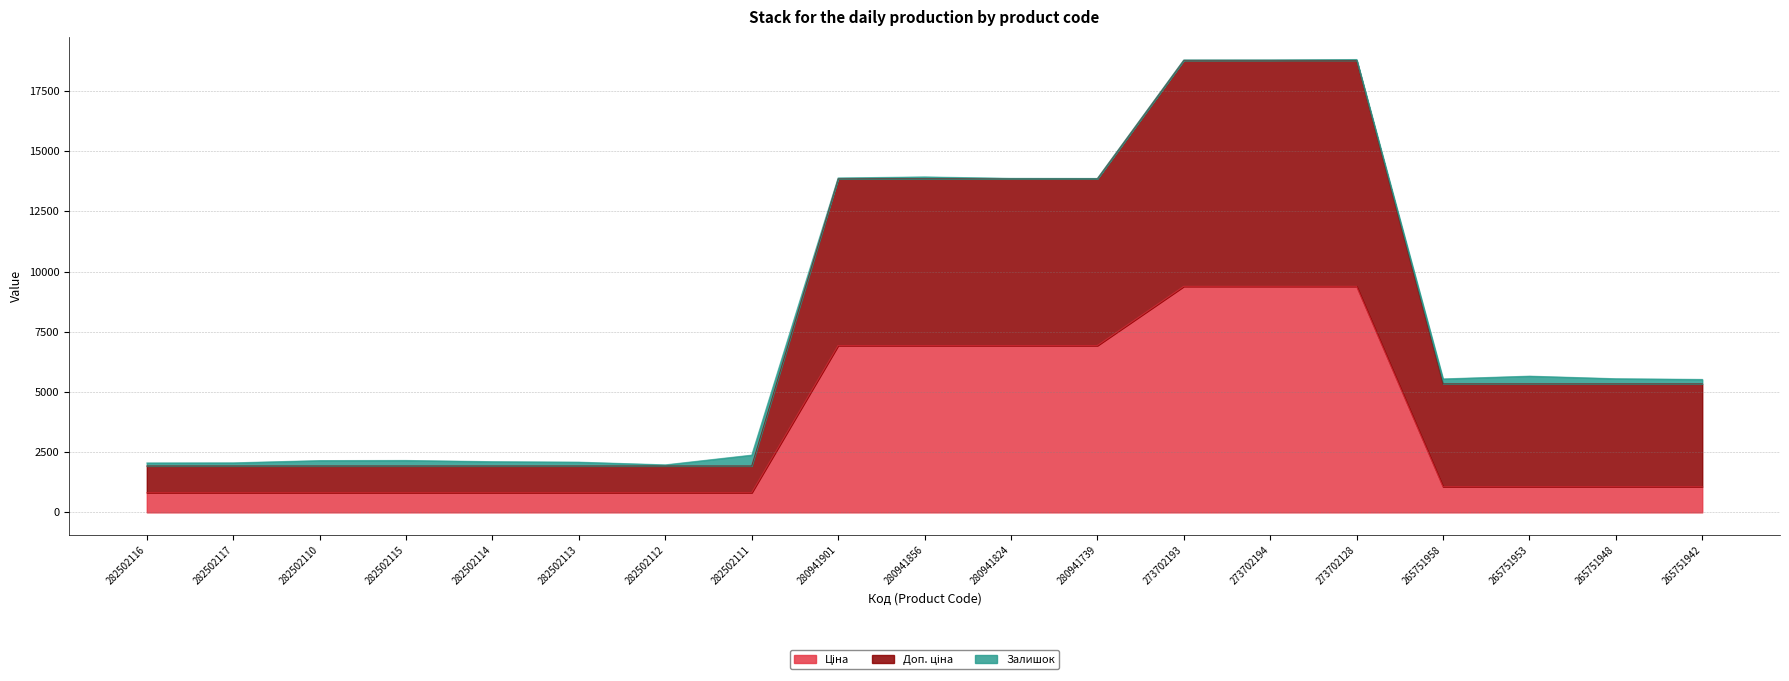

At which label does Доп. ціна reach its minimum?

282502112